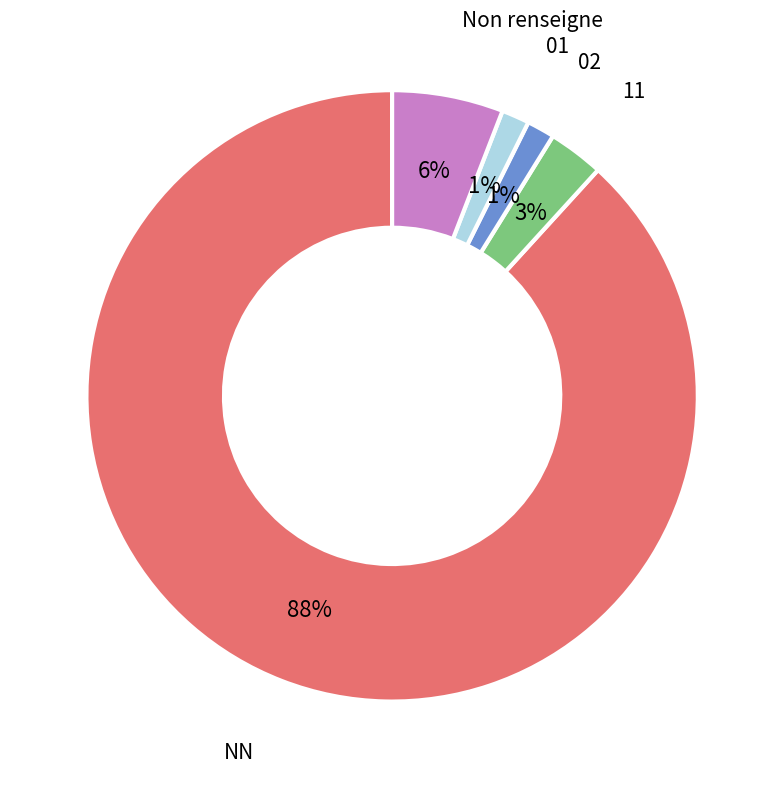

Does NN represent more than half of the total?

Yes